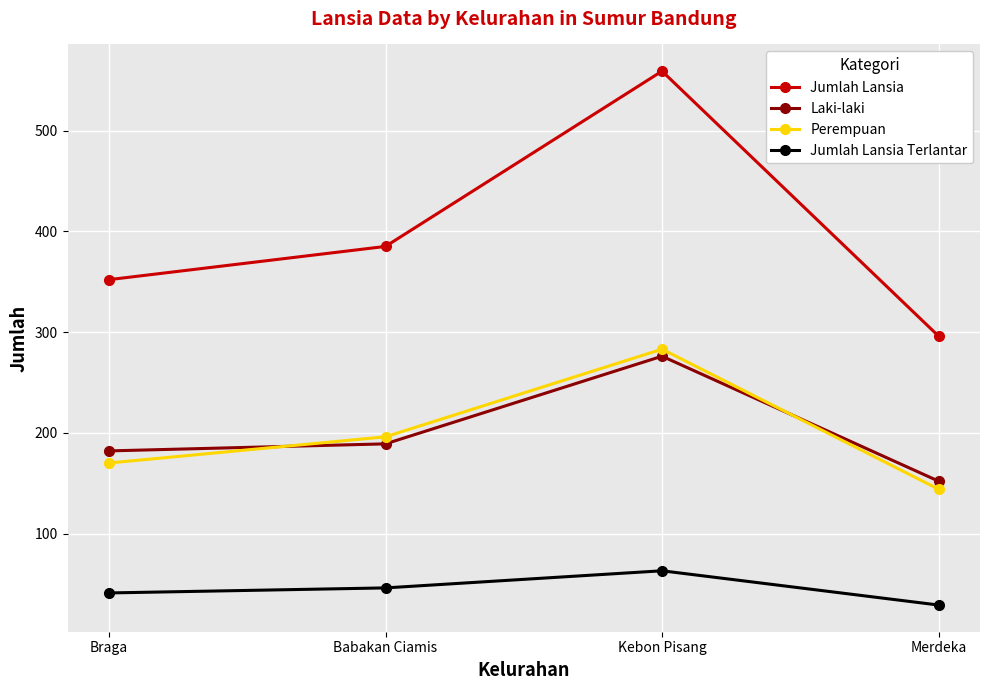

At which label does Jumlah Lansia Terlantar reach its peak?

Kebon Pisang